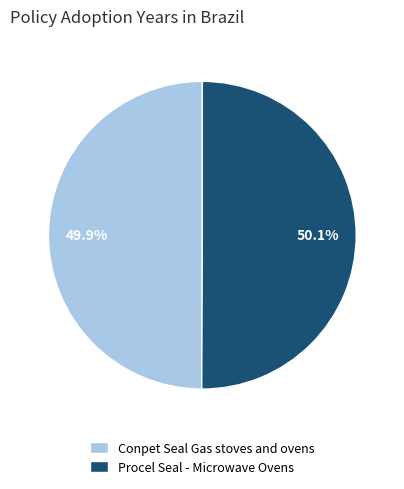

Count the number of slices in the pie.

2